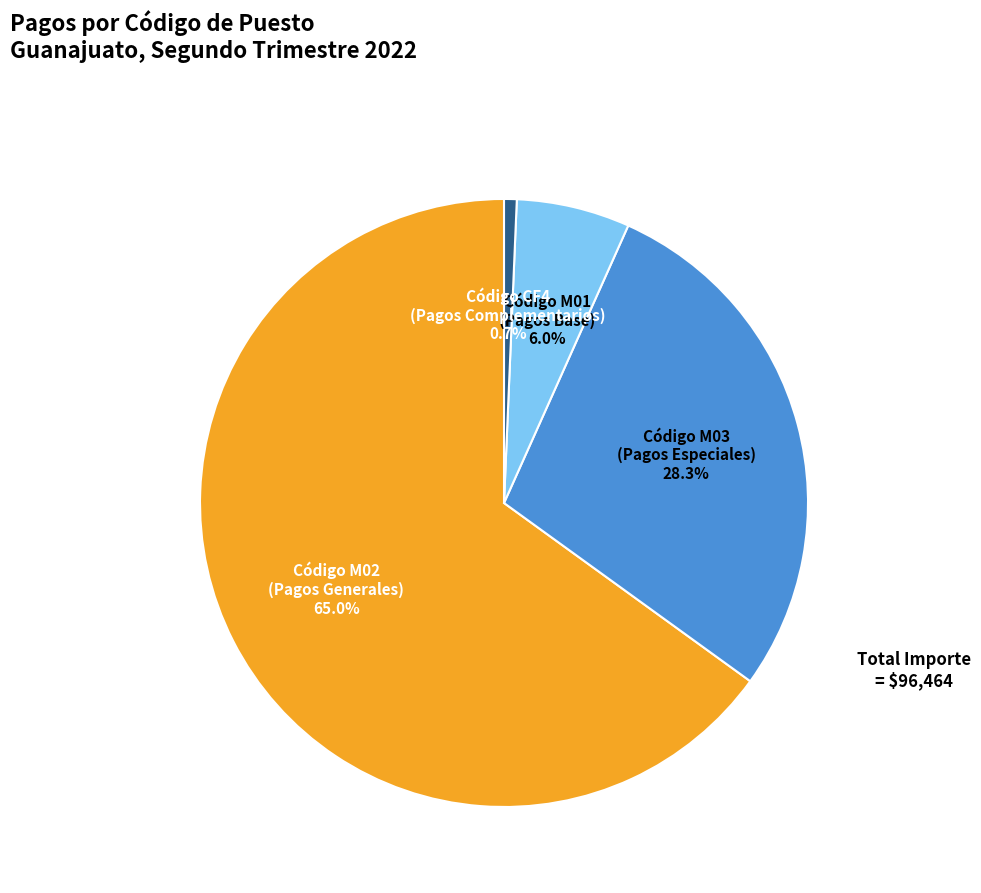

Does any single category account for the majority?

Yes